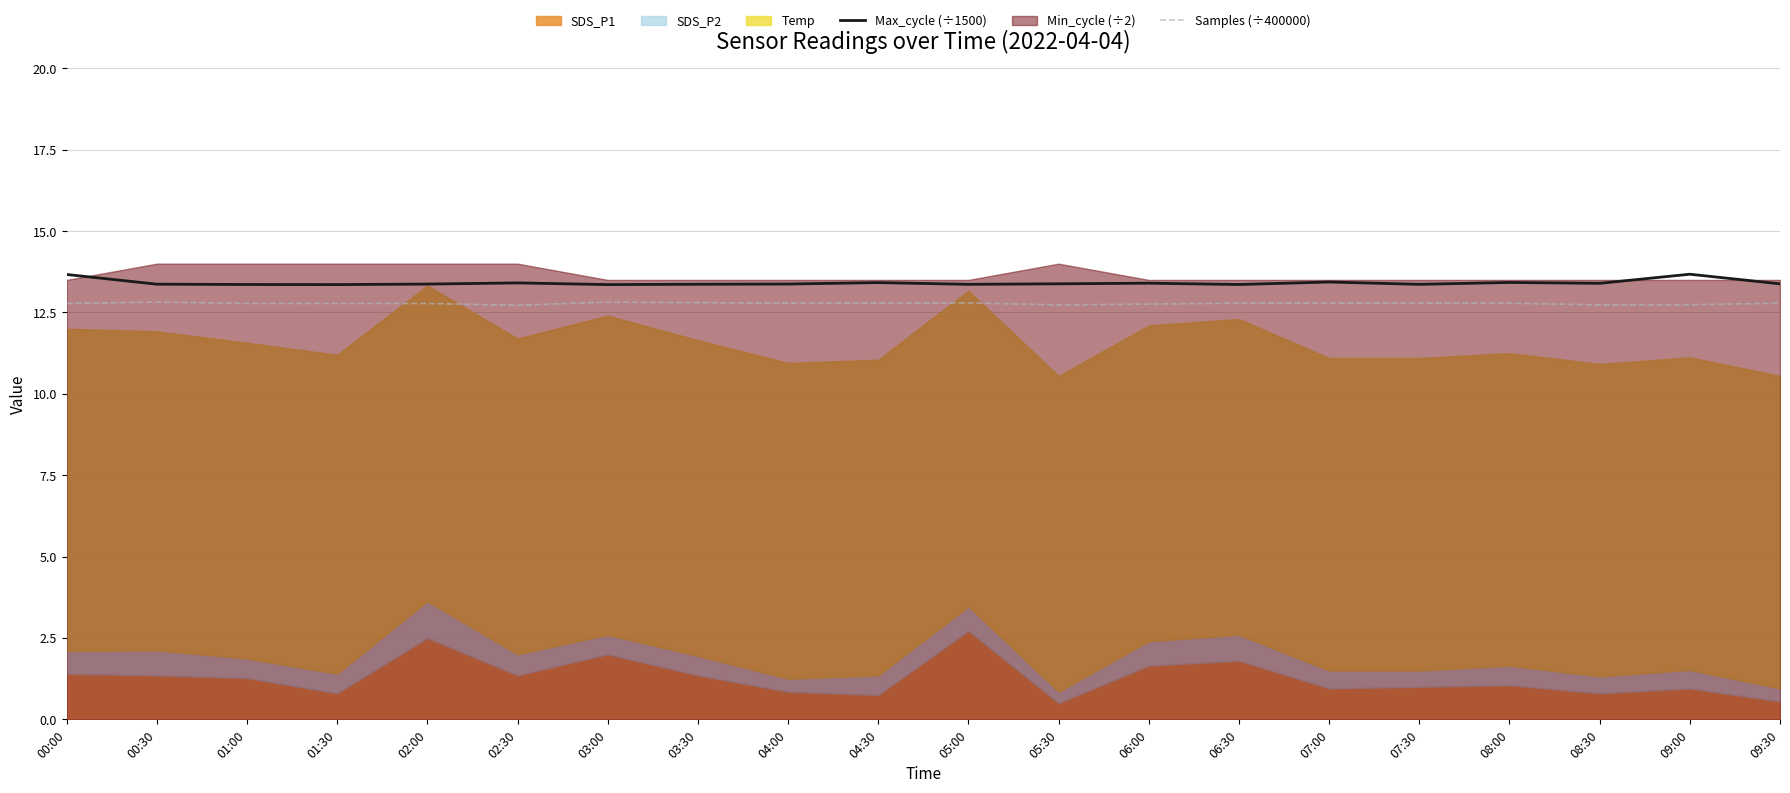

What is the minimum value for Max_cycle (÷1500)?

13.4